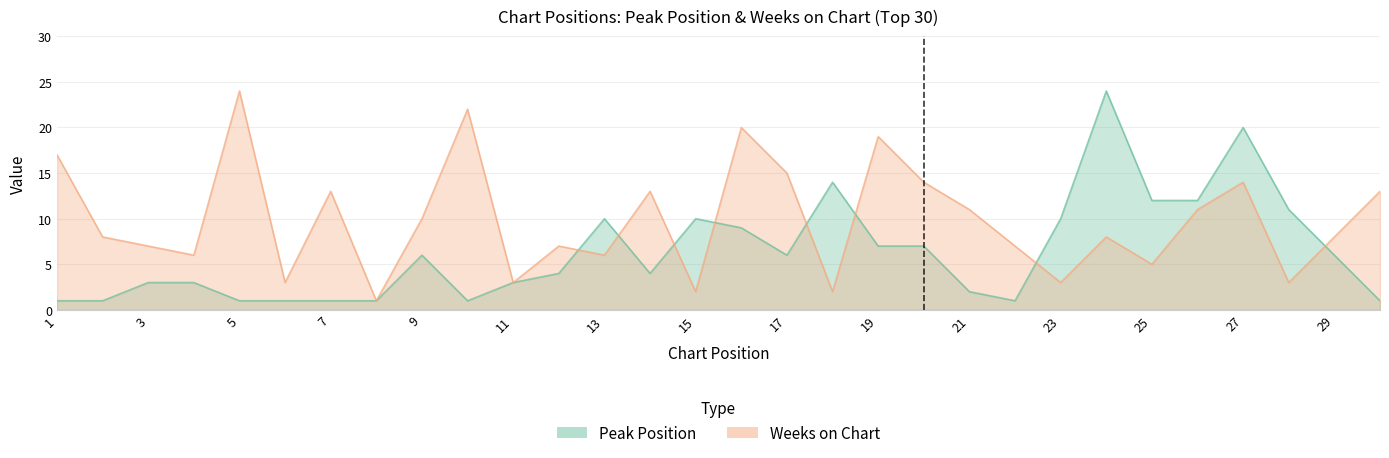

Which category has the lowest value in the Peak Position series?

1